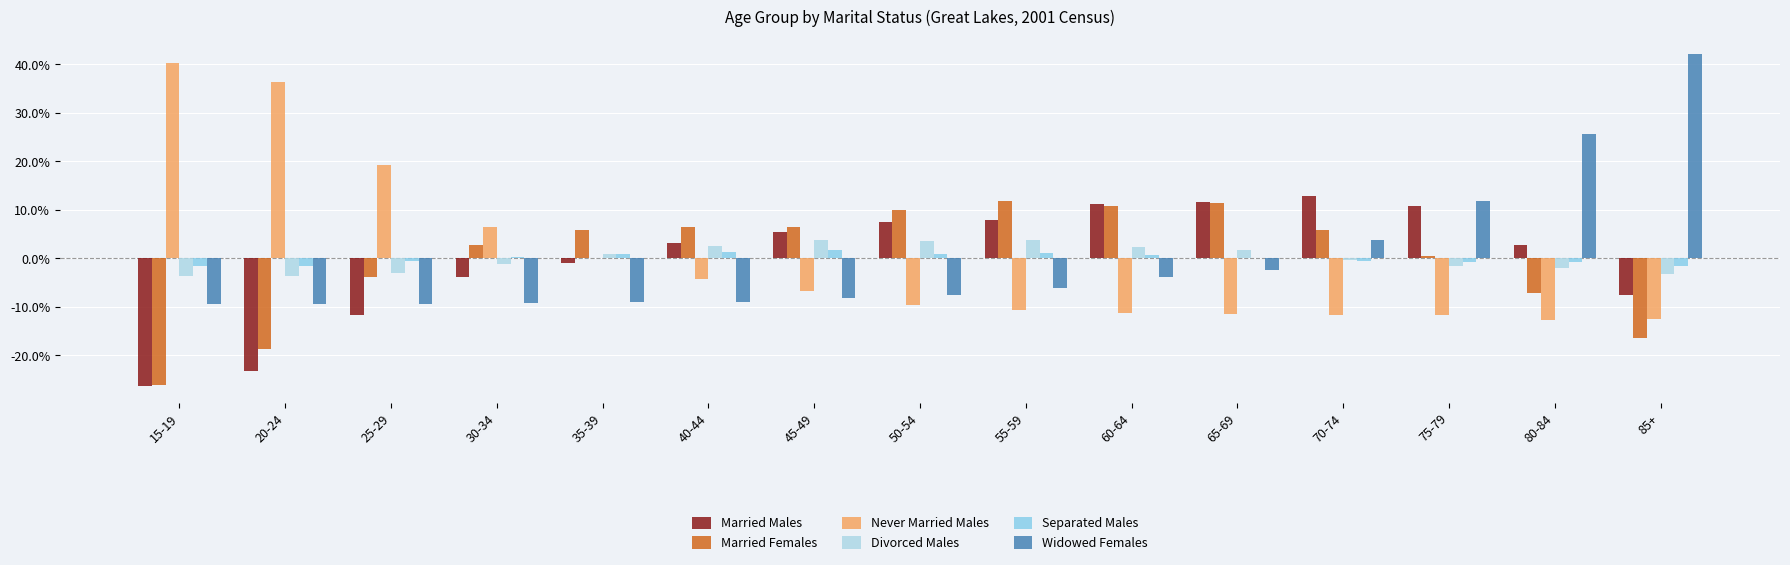

What is the spread (max minus min) of values at 45-49?

14.6